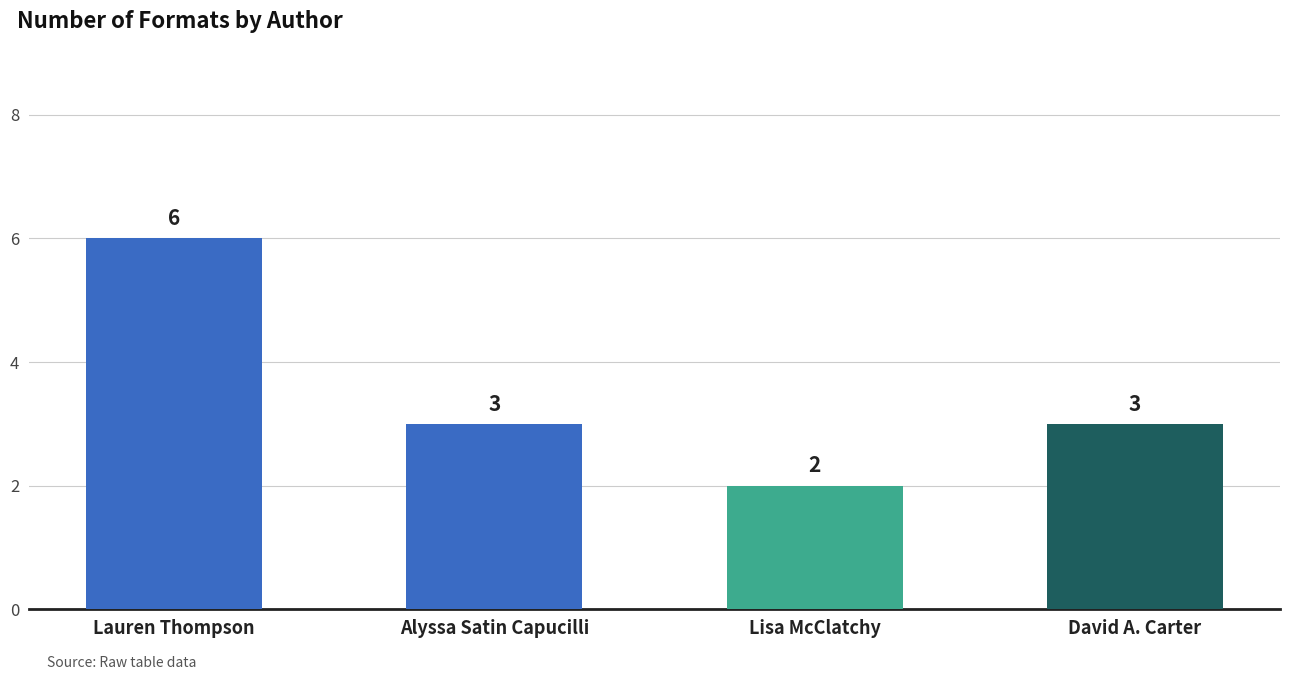

Are the bars grouped side by side (vs. stacked)?

No